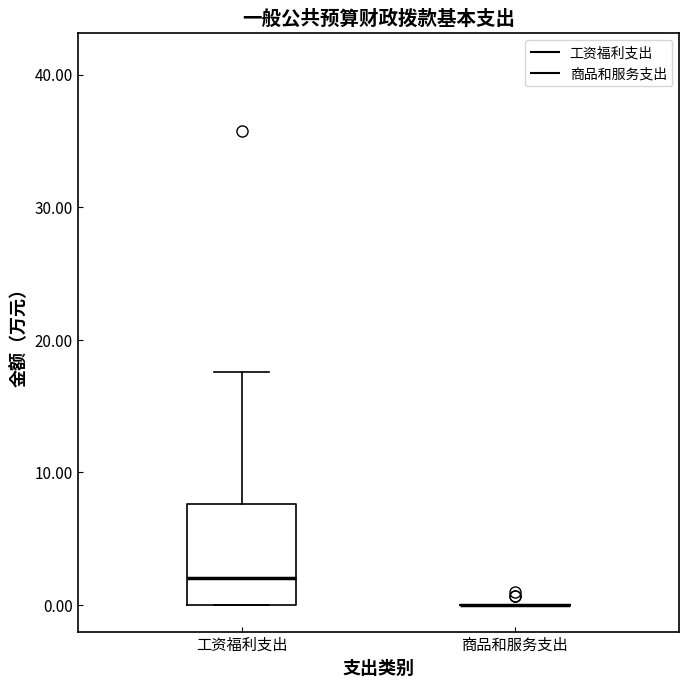

Reading left to right, transcribe this box plot: for each box, give where its median line is, the range the box spans, and where its two whiskers end, as read against the y-axis. The values are not printed on the chart, so give them approximately, as read against the axis.

工资福利支出: median 2, box 0 to 8, whiskers 0 to 18
商品和服务支出: box collapsed to a line at 0, whiskers 0 to 0